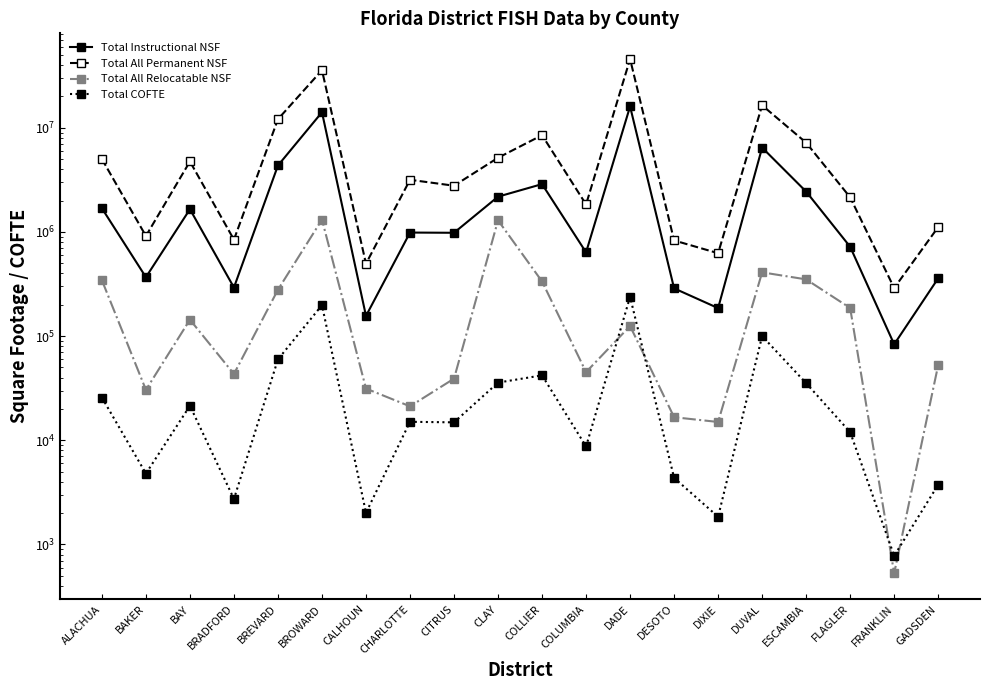

Between BAKER and DADE, which is larger?

DADE